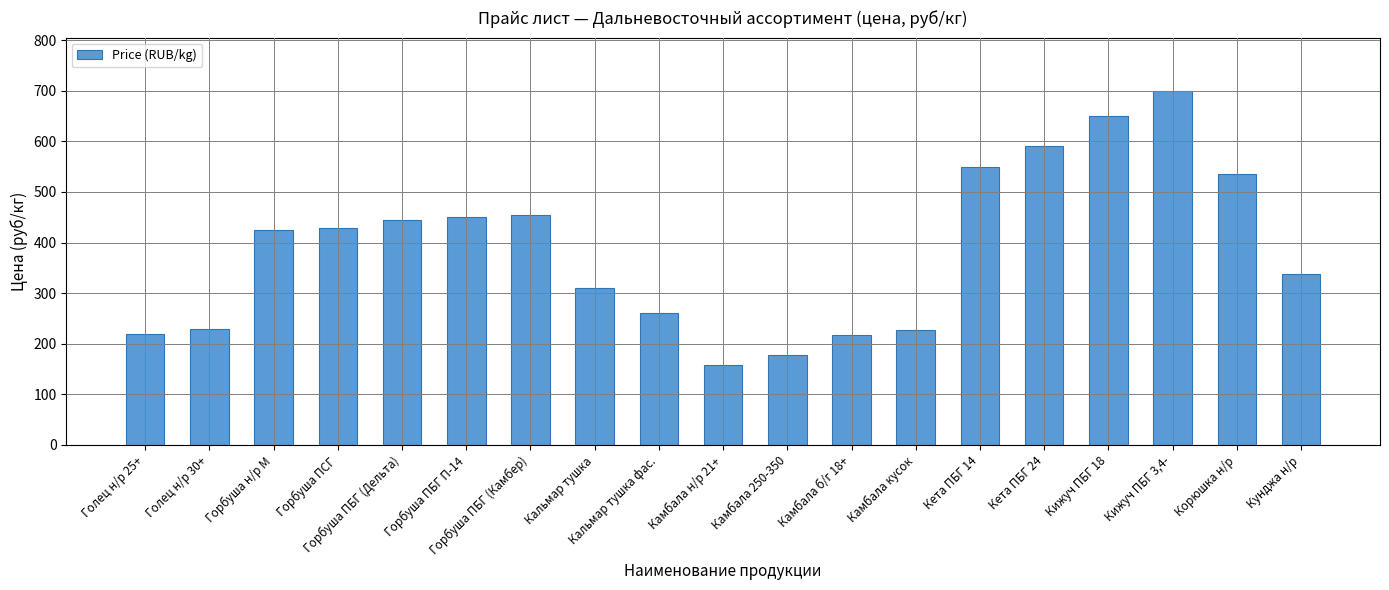

How many data points are less than 425?

9